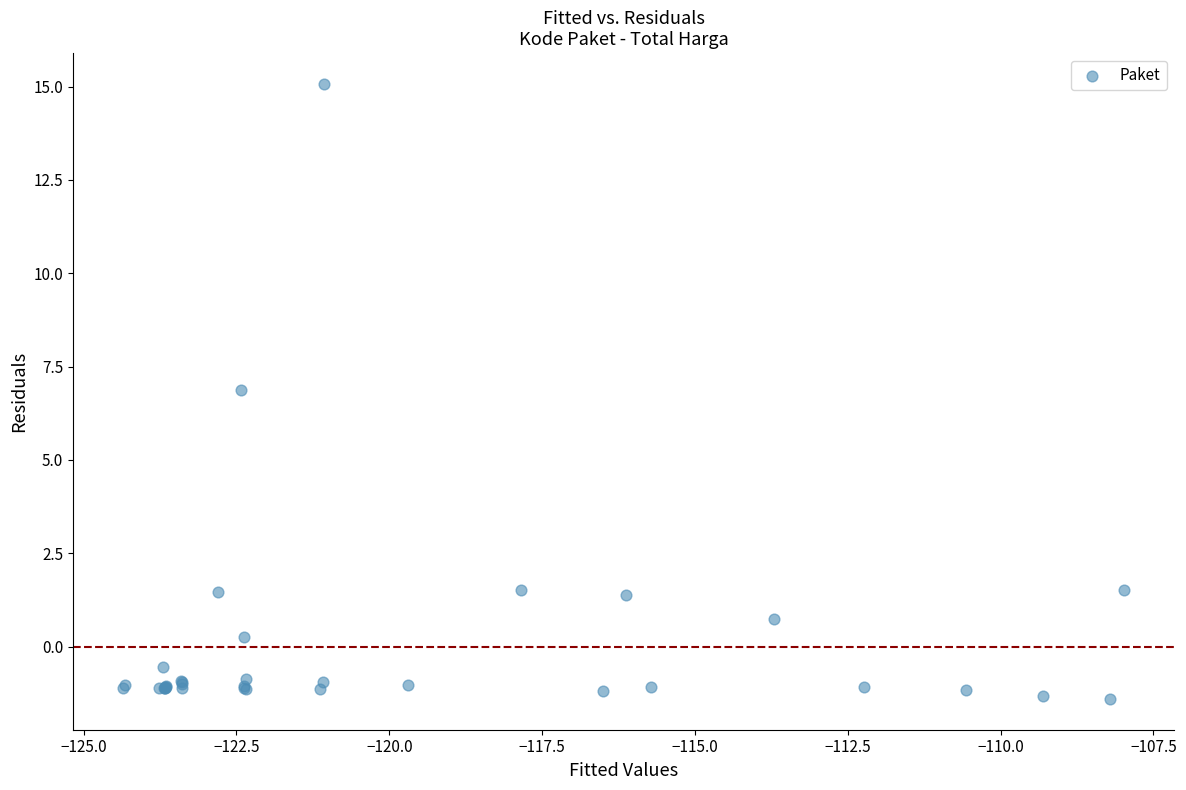

What Y value in the scatter plot is closest to 6?

6.9